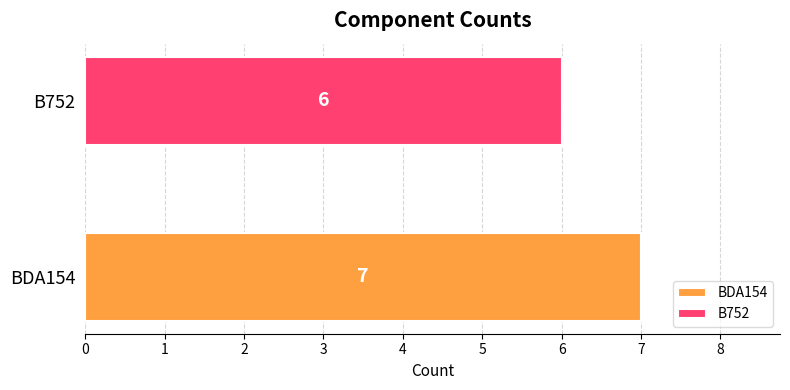

What is the greatest value displayed?

7